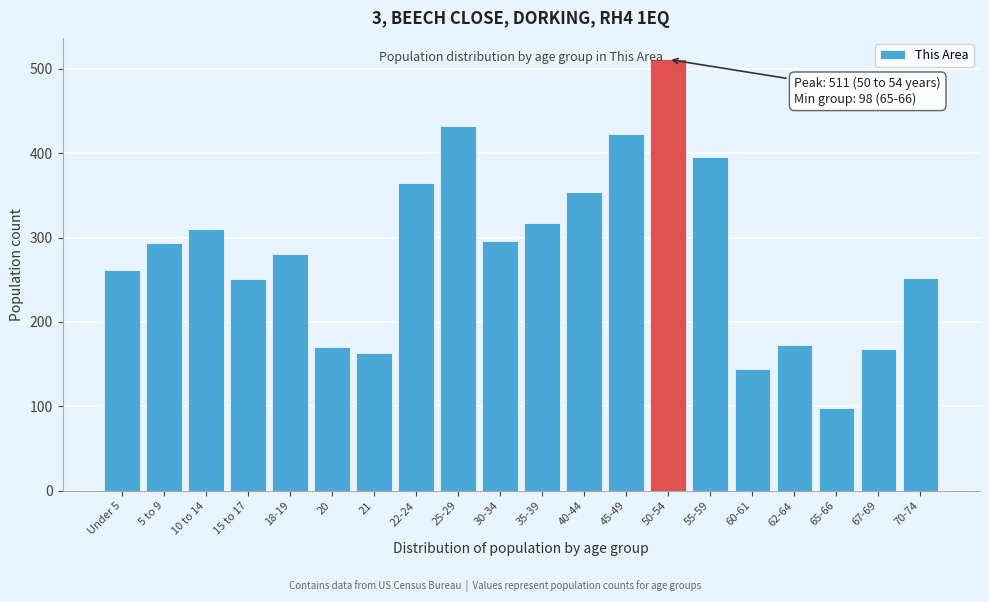

What is the change in value from 60-61 to 62-64?

+29